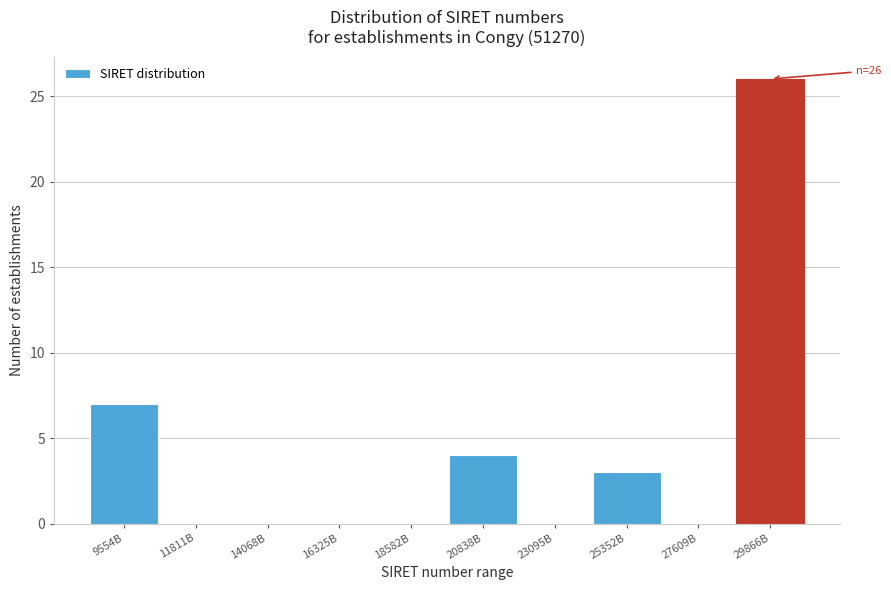

Reading right to left, extract all data points from this chart.

29866B=26	27609B=0	25352B=3	23095B=0	20838B=4	18582B=0	16325B=0	14068B=0	11811B=0	9554B=7